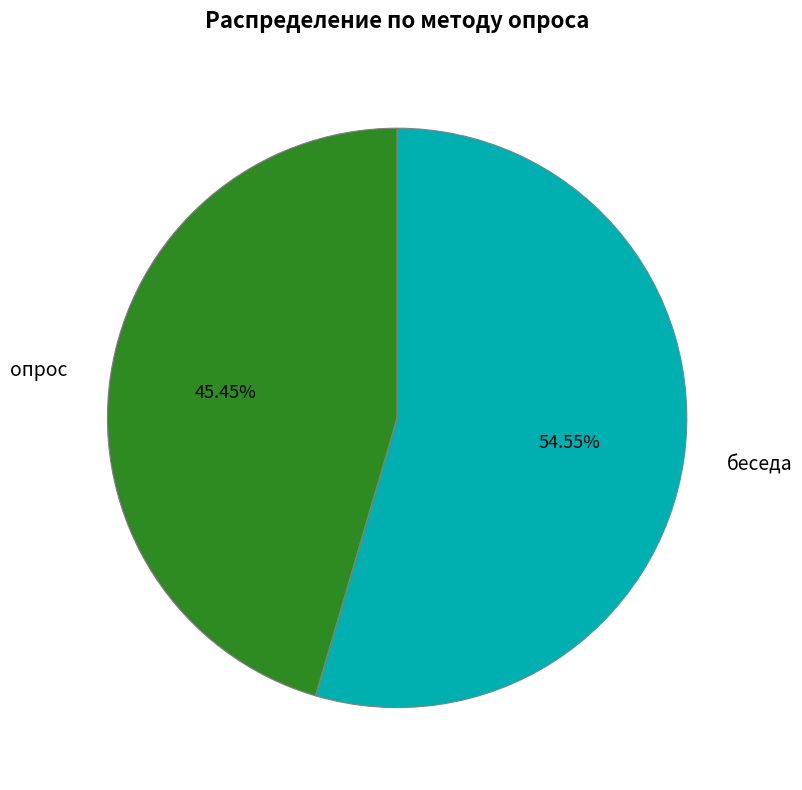

What is the smallest slice in the pie chart?

опрос